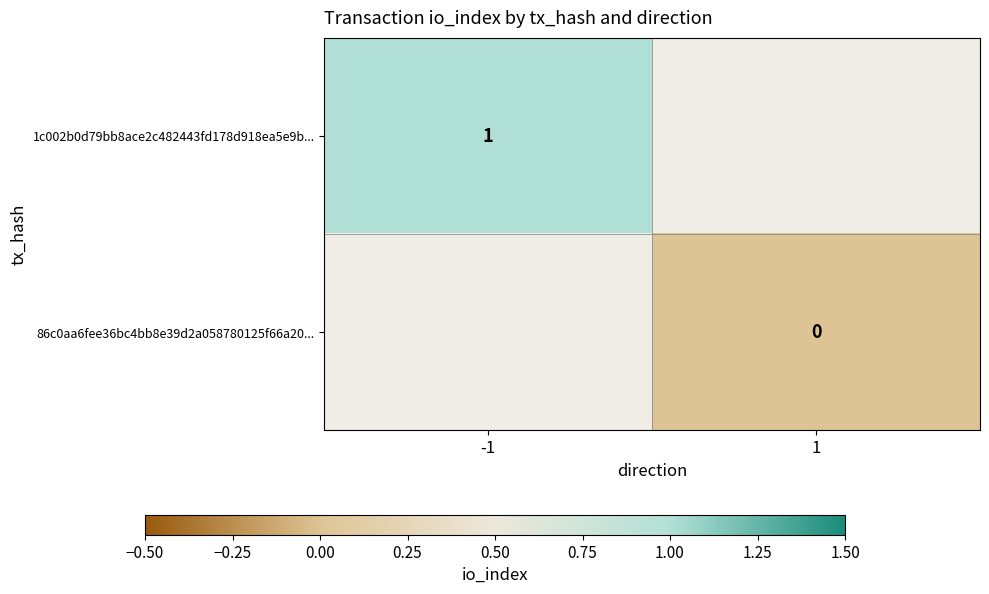

The 1c002b0d79bb8ace2c482443fd178d918ea5e9b... series shows 1 at -1. True or false?

True